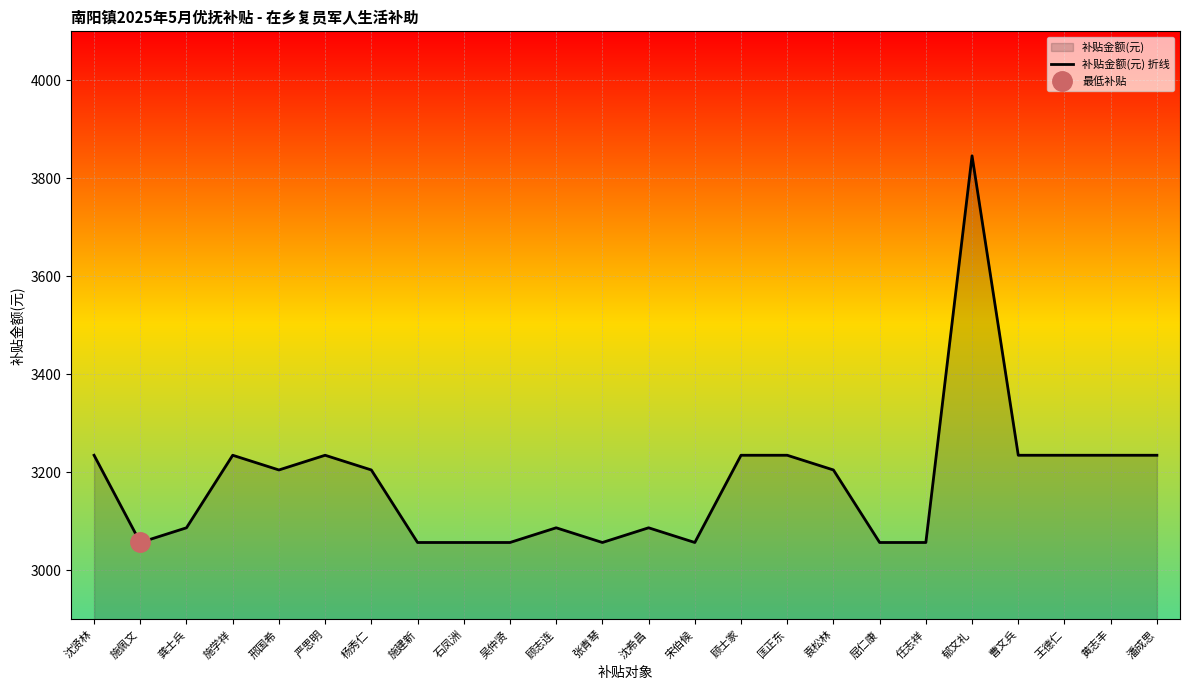

Reading left to right, what are all the values shown in this chart?

沈贤林=3235	施佩文=3057	龚士兵=3087	施学祥=3235	邢国希=3205	严思明=3235	杨秀仁=3205	施建新=3057	石凤洲=3057	吴仲贤=3057	顾志连=3087	张青琴=3057	沈希昌=3087	宋伯候=3057	顾士家=3235	匡正东=3235	袁松林=3205	屈仁康=3057	任志祥=3057	郁文礼=3846	曹文兵=3235	王德仁=3235	黄志丰=3235	潘成思=3235